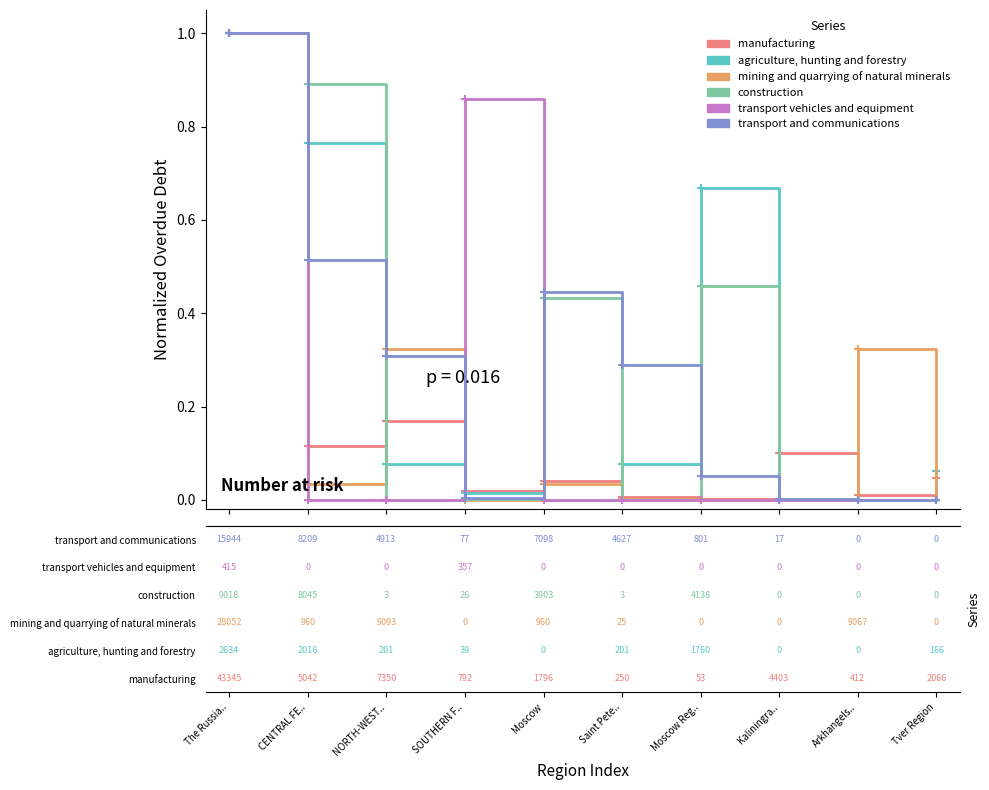

What is the highest value of the mining and quarrying of natural minerals series?

1.0